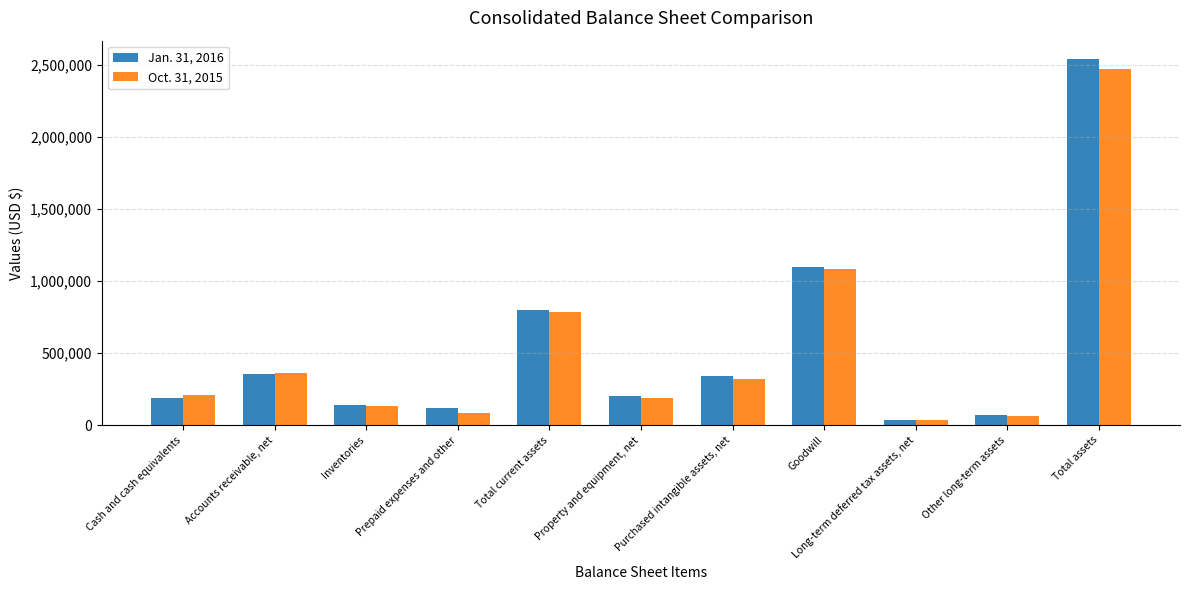

What is the value of the Oct. 31, 2015 bar at the 3rd from the left?

129716